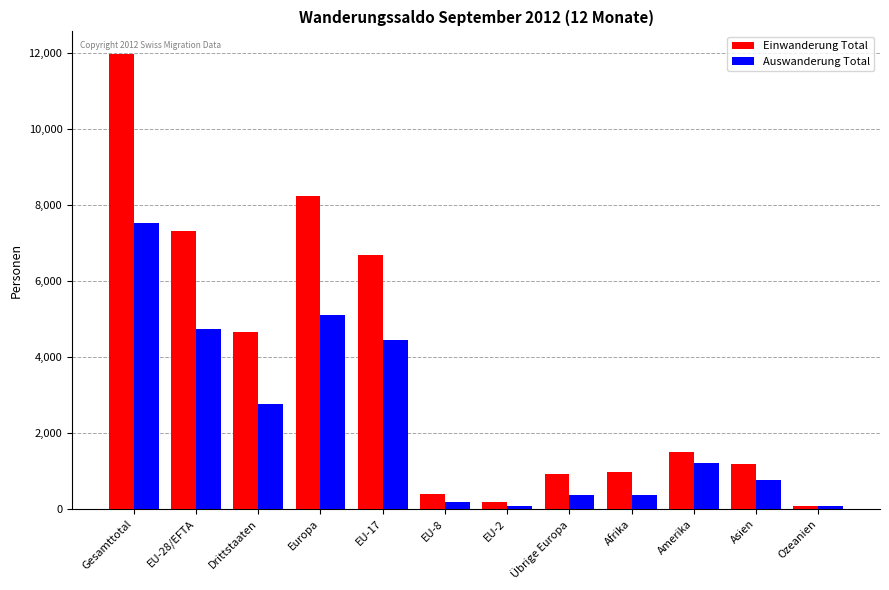

Does the chart contain any negative values?

No